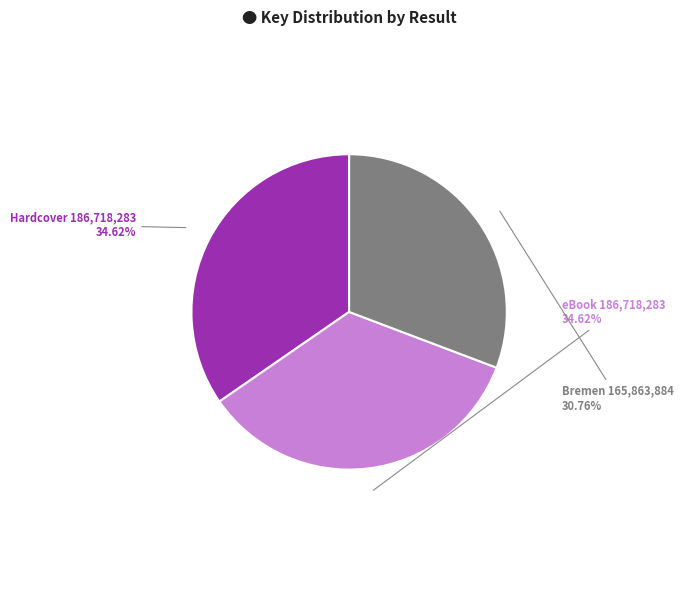

Between Bremen 165,863,884 and eBook 186,718,283, which is larger?

eBook 186,718,283